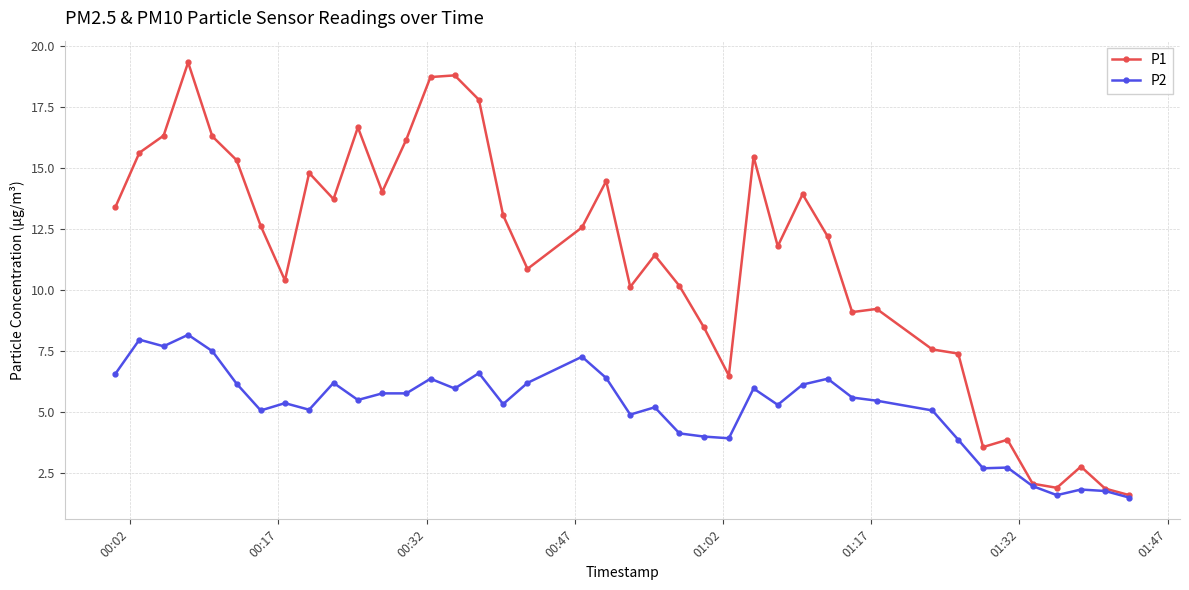

What are all the series names shown in the legend?

P1, P2